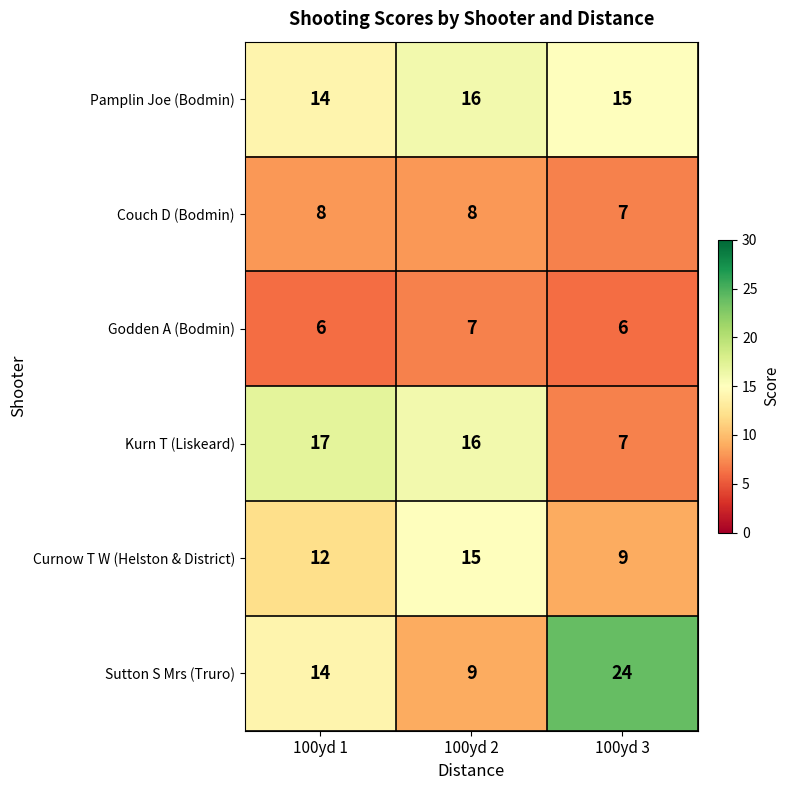

What is the average value of the Curnow T W (Helston & District) series?

12